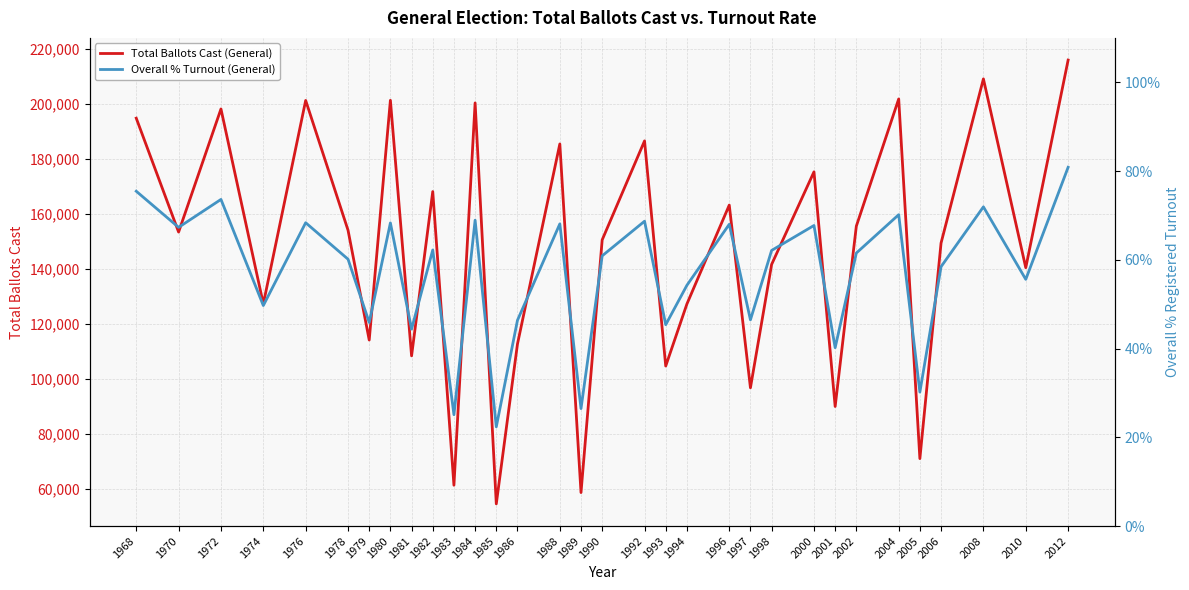

What is the average value of the Total Ballots Cast (General) series?

145952